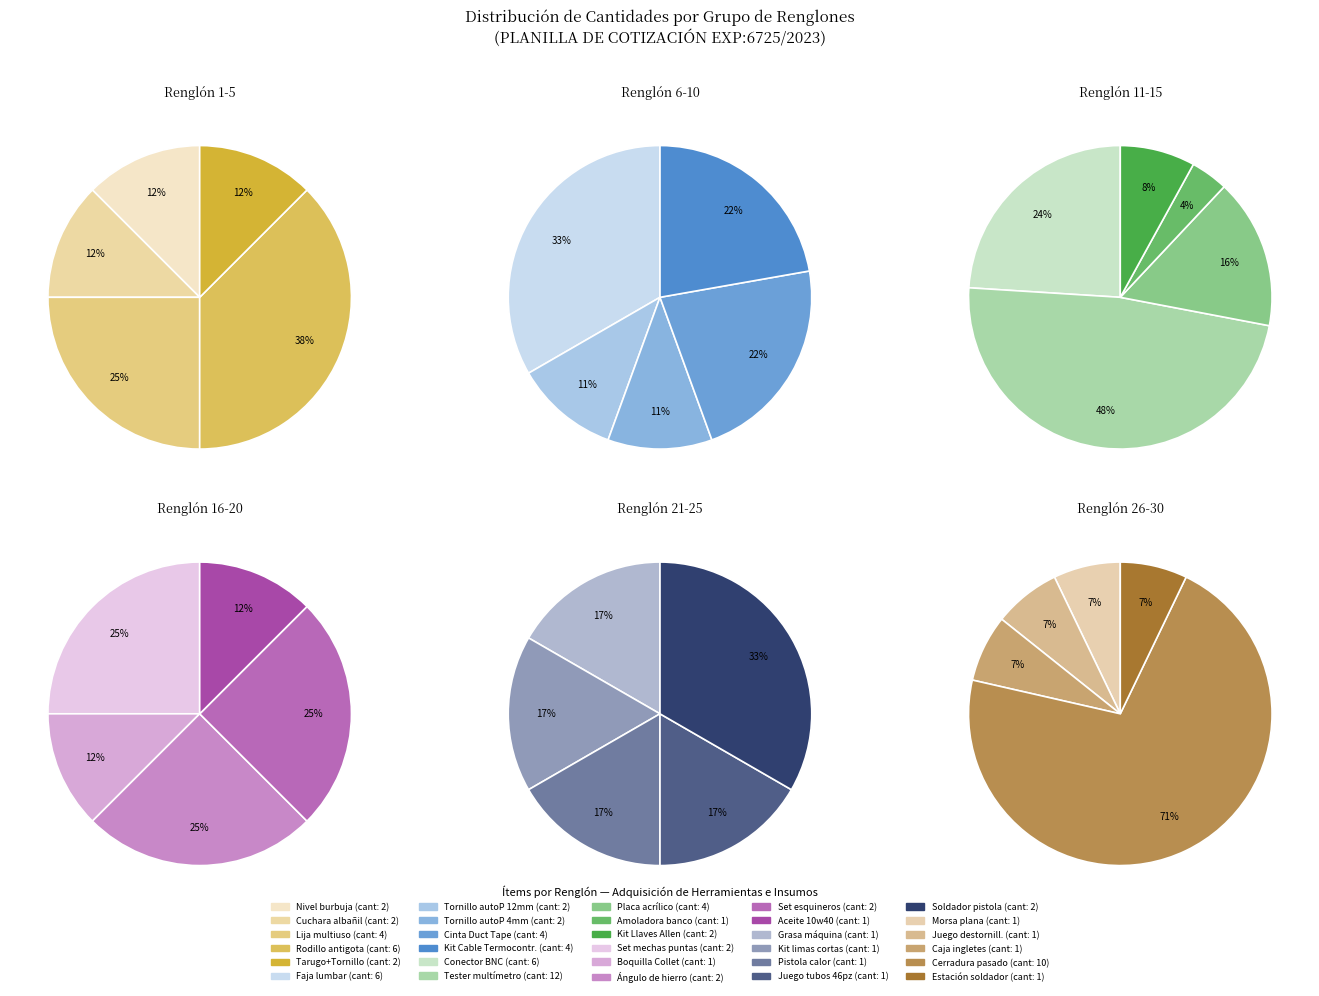

The Renglón 11-15 slice represents 25% of the pie. True or false?

True